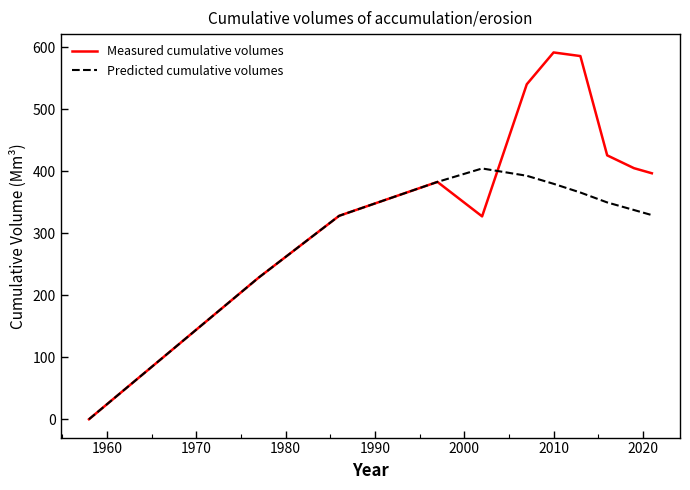

Which series has the largest total across all categories?

Measured cumulative volumes